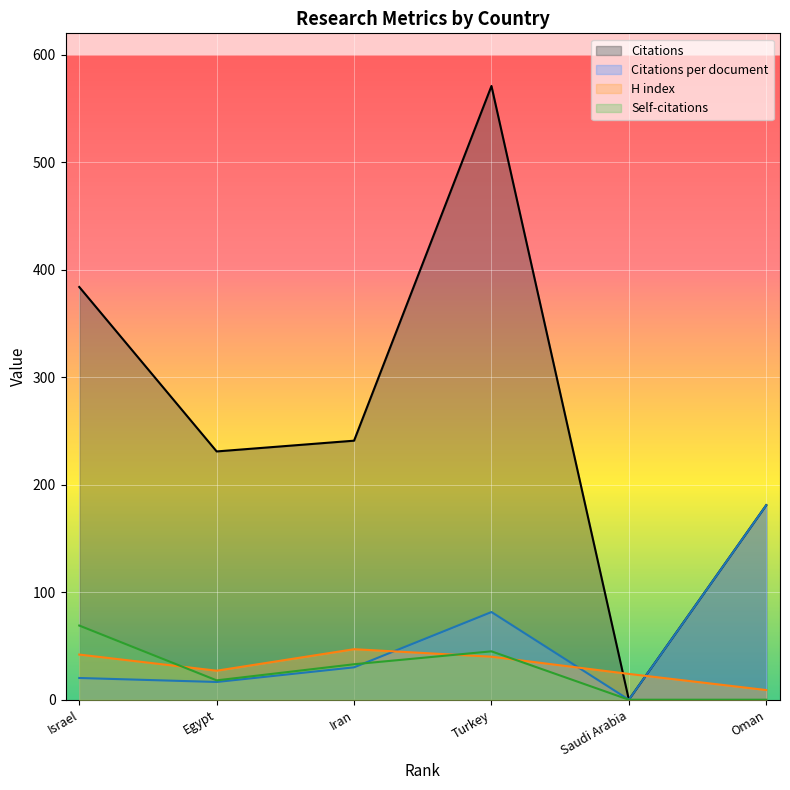

Reading left to right, list all the values displayed in this chart.

Citations: Oman=181.0	Saudi Arabia=0.0	Turkey=571.0	Iran=241.0	Egypt=231.0	Israel=384.0
Citations per document: Oman=181.0	Saudi Arabia=0.0	Turkey=81.6	Iran=30.1	Egypt=16.5	Israel=20.2
H index: Oman=9.0	Saudi Arabia=24.0	Turkey=40.0	Iran=47.0	Egypt=27.0	Israel=42.0
Self-citations: Oman=0.0	Saudi Arabia=0.0	Turkey=45.0	Iran=33.0	Egypt=18.0	Israel=69.0